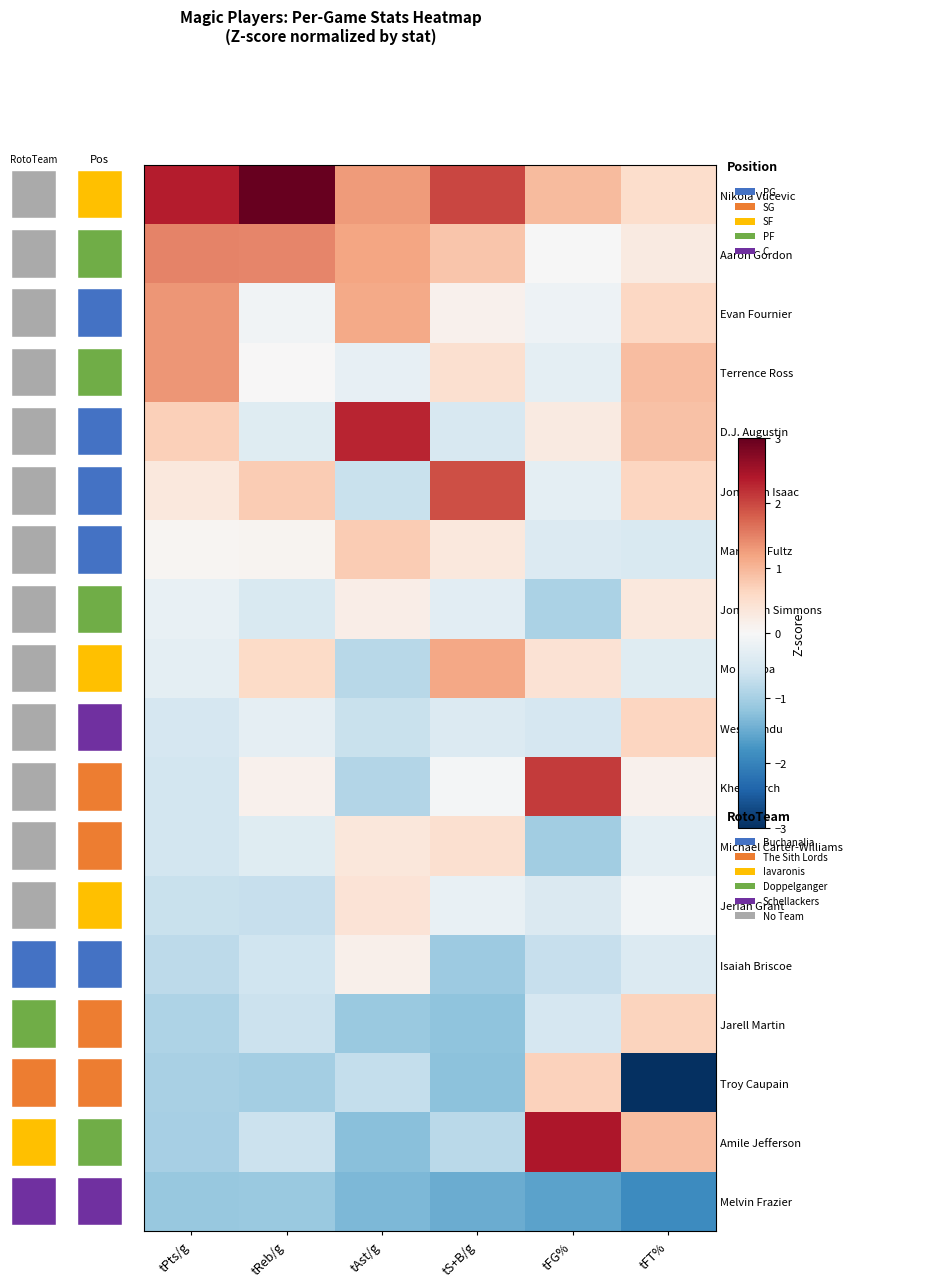

Reading right to left, transcribe all the data shown in this chart.

Nikola Vucevic: tFT%=0.5	tFG%=0.9	tS+B/g=2.0	tAst/g=1.3	tReb/g=3.2	tPts/g=2.4
Aaron Gordon: tFT%=0.3	tFG%=-0.0	tS+B/g=0.8	tAst/g=1.2	tReb/g=1.5	tPts/g=1.5
Evan Fournier: tFT%=0.6	tFG%=-0.2	tS+B/g=0.1	tAst/g=1.1	tReb/g=-0.1	tPts/g=1.3
Terrence Ross: tFT%=0.9	tFG%=-0.3	tS+B/g=0.5	tAst/g=-0.2	tReb/g=0.0	tPts/g=1.3
D.J. Augustin: tFT%=0.9	tFG%=0.3	tS+B/g=-0.5	tAst/g=2.3	tReb/g=-0.4	tPts/g=0.7
Jonathan Isaac: tFT%=0.7	tFG%=-0.3	tS+B/g=1.9	tAst/g=-0.7	tReb/g=0.8	tPts/g=0.3
Markelle Fultz: tFT%=-0.5	tFG%=-0.4	tS+B/g=0.3	tAst/g=0.8	tReb/g=0.1	tPts/g=0.1
Jonathon Simmons: tFT%=0.3	tFG%=-1.0	tS+B/g=-0.3	tAst/g=0.2	tReb/g=-0.5	tPts/g=-0.2
Mo Bamba: tFT%=-0.4	tFG%=0.4	tS+B/g=1.2	tAst/g=-0.8	tReb/g=0.6	tPts/g=-0.3
Wes Iwundu: tFT%=0.7	tFG%=-0.5	tS+B/g=-0.4	tAst/g=-0.7	tReb/g=-0.3	tPts/g=-0.5
Khem Birch: tFT%=0.1	tFG%=2.1	tS+B/g=-0.0	tAst/g=-0.9	tReb/g=0.1	tPts/g=-0.5
Michael Carter-Williams: tFT%=-0.3	tFG%=-1.0	tS+B/g=0.5	tAst/g=0.3	tReb/g=-0.4	tPts/g=-0.5
Jerian Grant: tFT%=-0.1	tFG%=-0.4	tS+B/g=-0.2	tAst/g=0.4	tReb/g=-0.7	tPts/g=-0.7
Isaiah Briscoe: tFT%=-0.4	tFG%=-0.7	tS+B/g=-1.1	tAst/g=0.1	tReb/g=-0.6	tPts/g=-0.8
Jarell Martin: tFT%=0.7	tFG%=-0.5	tS+B/g=-1.2	tAst/g=-1.1	tReb/g=-0.6	tPts/g=-0.9
Troy Caupain: tFT%=-3.0	tFG%=0.7	tS+B/g=-1.2	tAst/g=-0.7	tReb/g=-1.0	tPts/g=-1.0
Amile Jefferson: tFT%=0.9	tFG%=2.4	tS+B/g=-0.8	tAst/g=-1.2	tReb/g=-0.6	tPts/g=-1.0
Melvin Frazier: tFT%=-1.9	tFG%=-1.6	tS+B/g=-1.5	tAst/g=-1.3	tReb/g=-1.1	tPts/g=-1.1